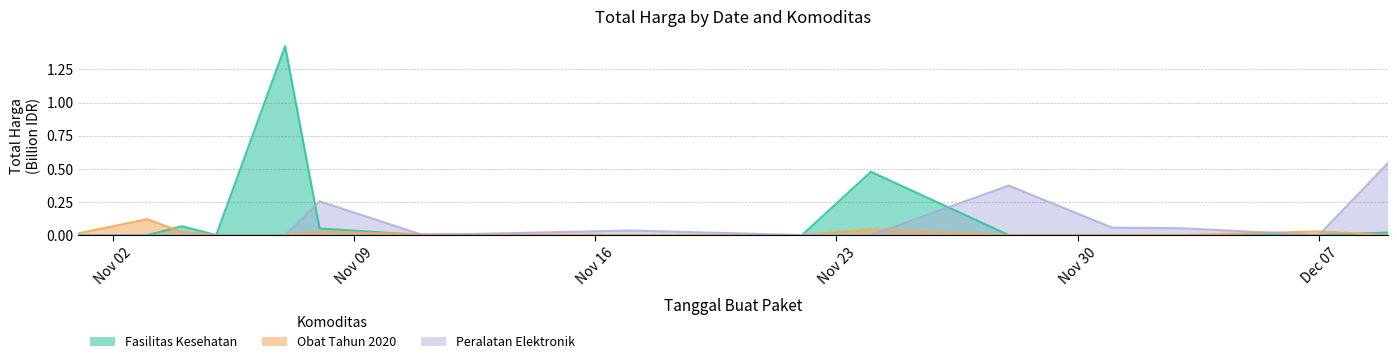

What is the highest value of the Peralatan Elektronik series?

0.5